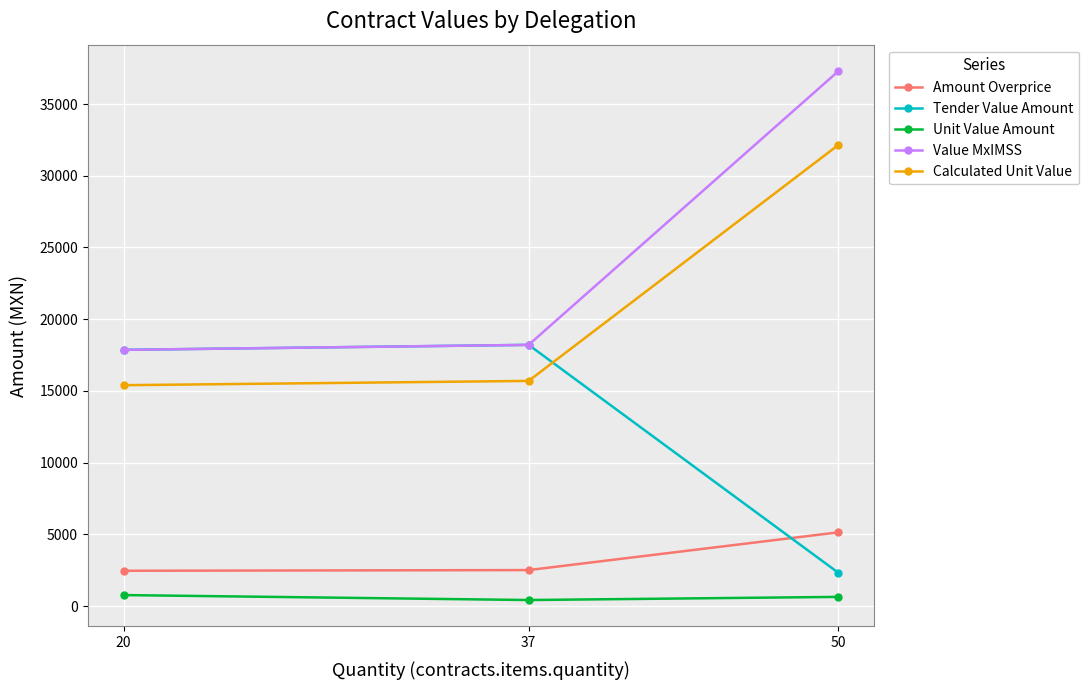

Rank the categories by Amount Overprice value from lowest to highest.

20, 37, 50